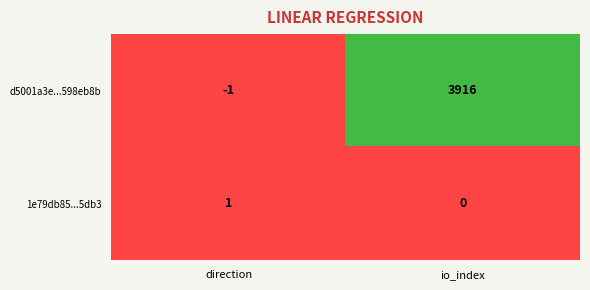

How many positive values does the 1e79db85...5db3 series have?

1